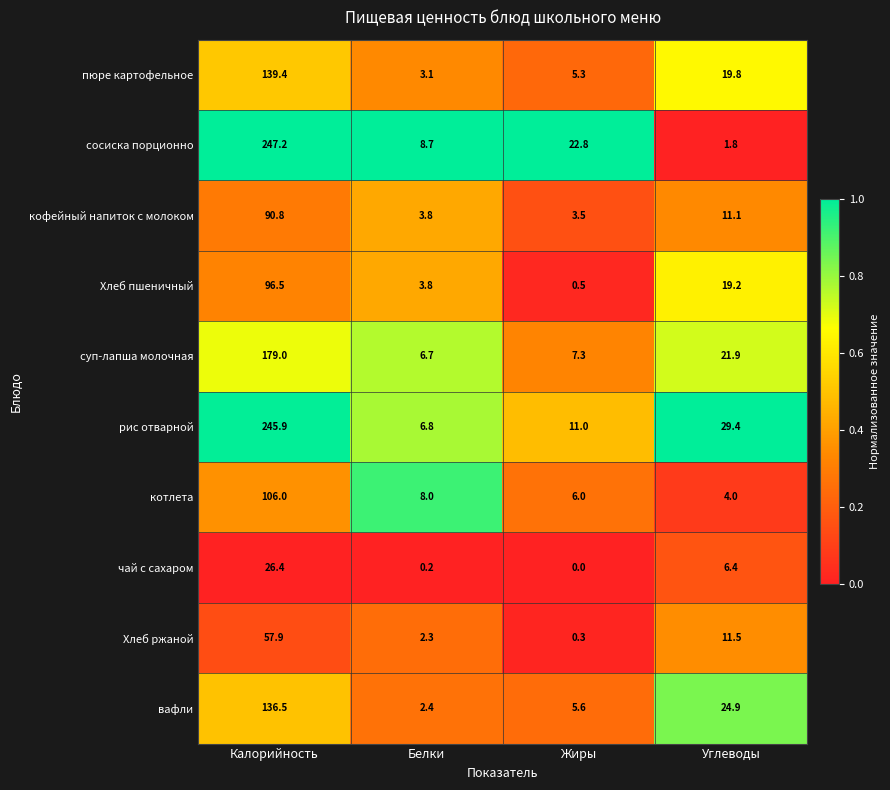

How many series are shown in this chart?

10